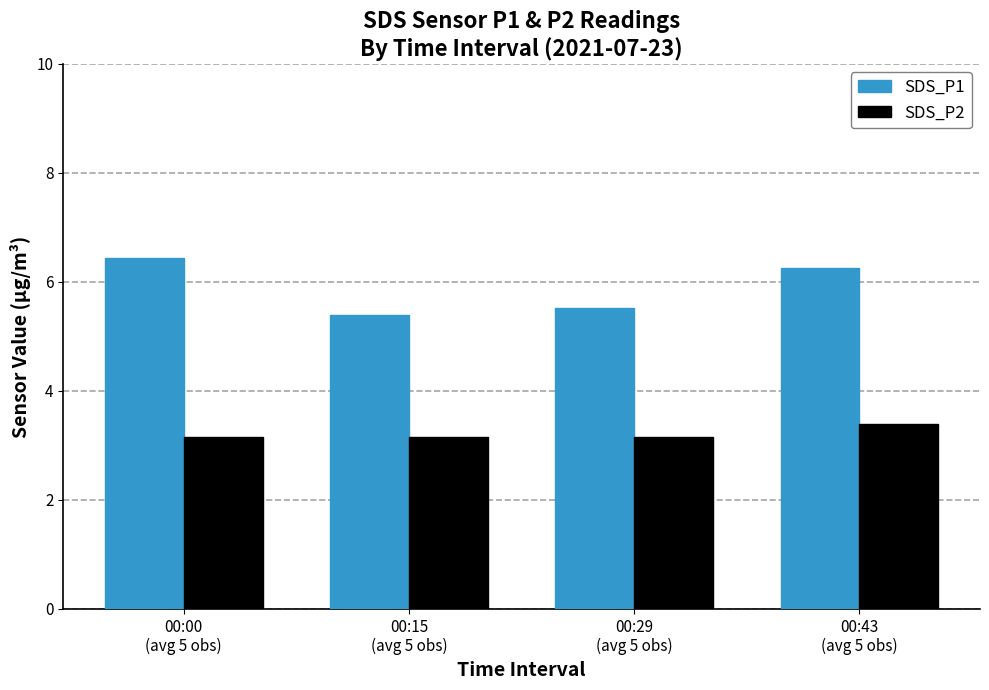

What position from the right is 00:43
(avg 5 obs)?

1